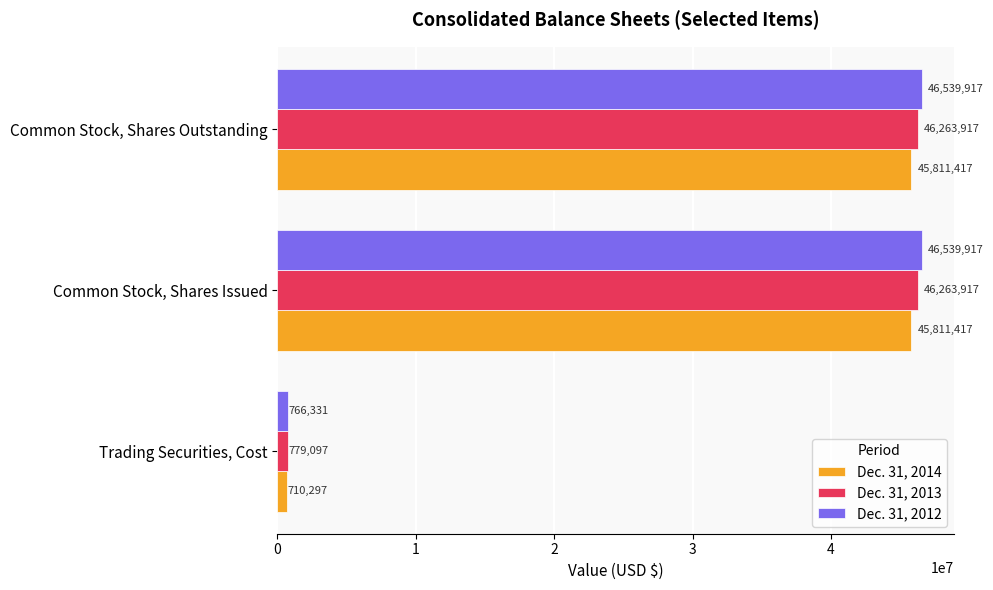

The value of Dec. 31, 2014 at Common Stock, Shares Outstanding is 31320871. True or false?

False